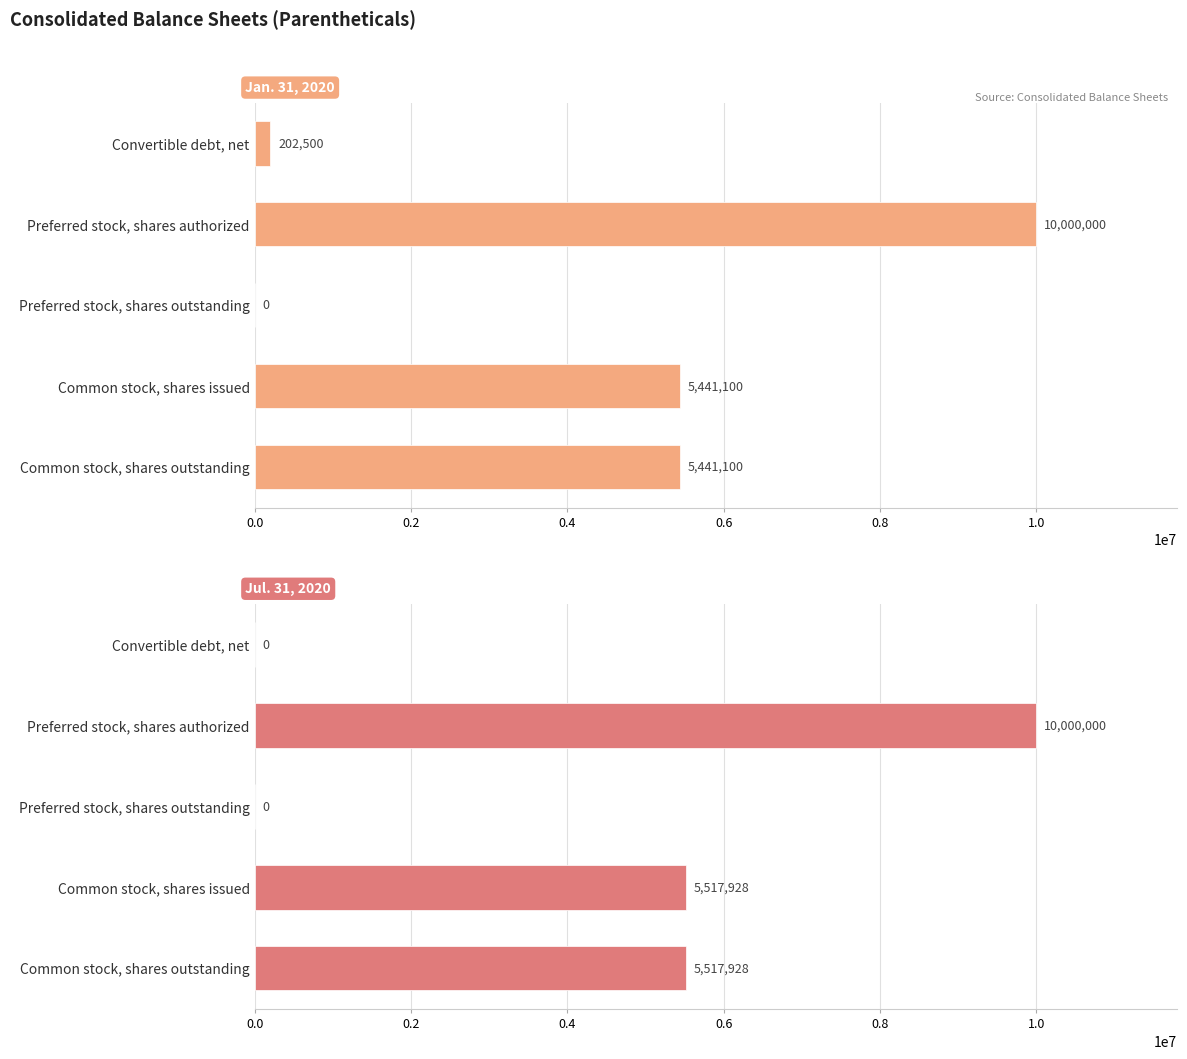

How many positive values does the Jul. 31, 2020 series have?

3